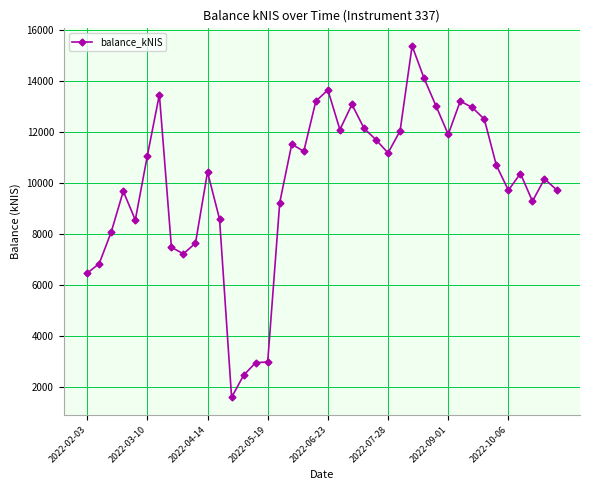

How many data points are less than 10697?

20